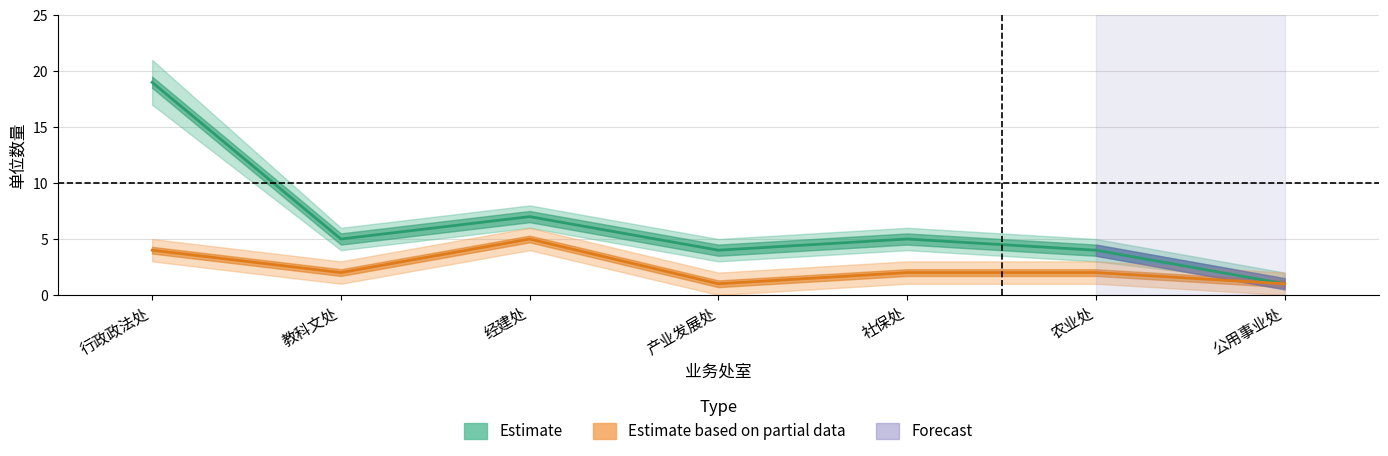

Is it true that Estimate equals 6 at 行政政法处?

False